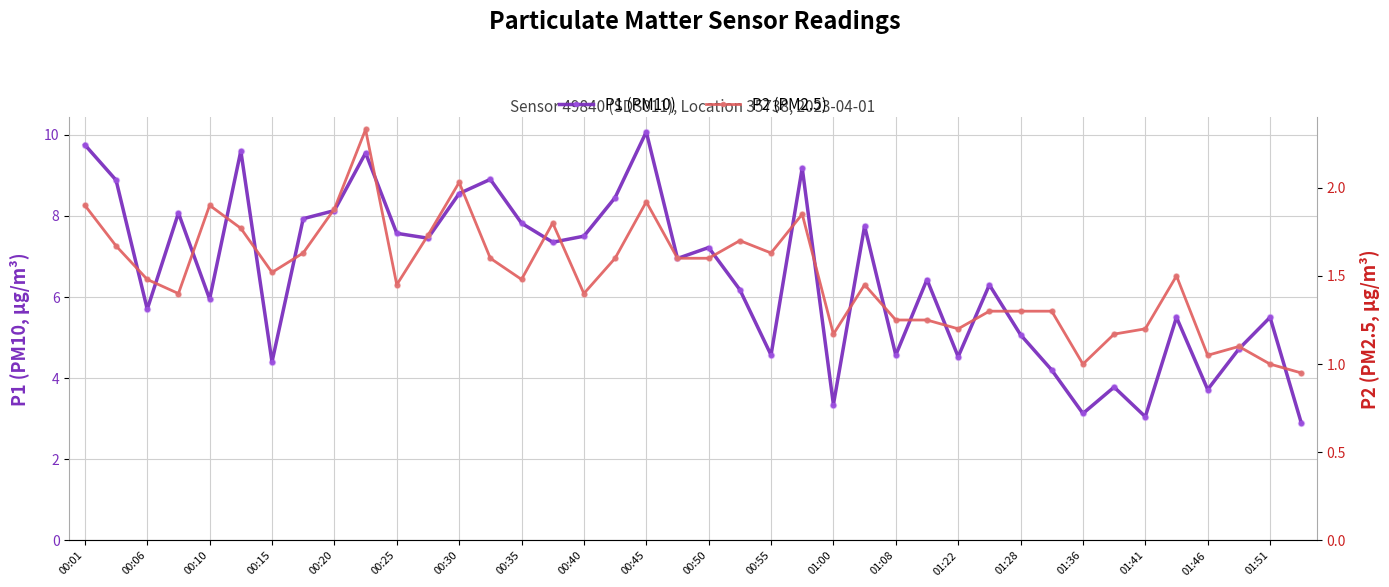

Is the value of P1 (PM10) at 00:01 greater than the value of P2 (PM2.5) at 01:51?

Yes